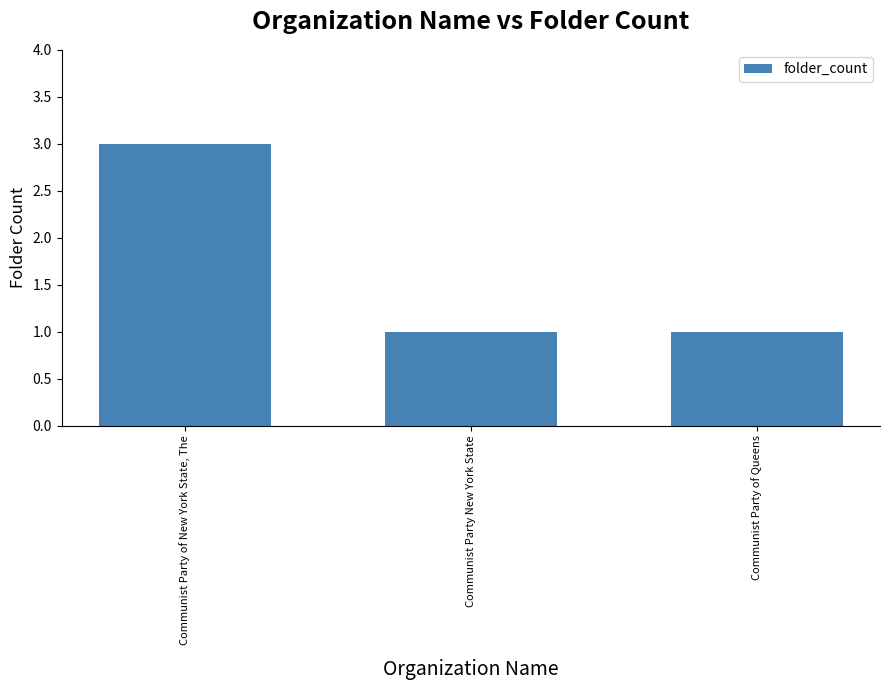

What is the ratio of the value at Communist Party of Queens to the value at Communist Party New York State?

1.0